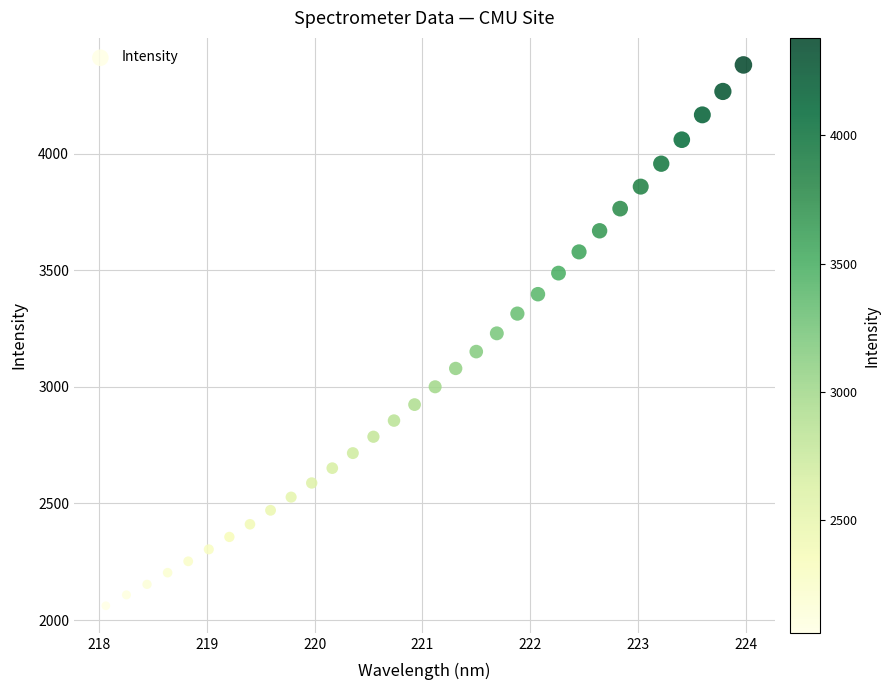

What is the range of Y values (max minus min)?

2318.9